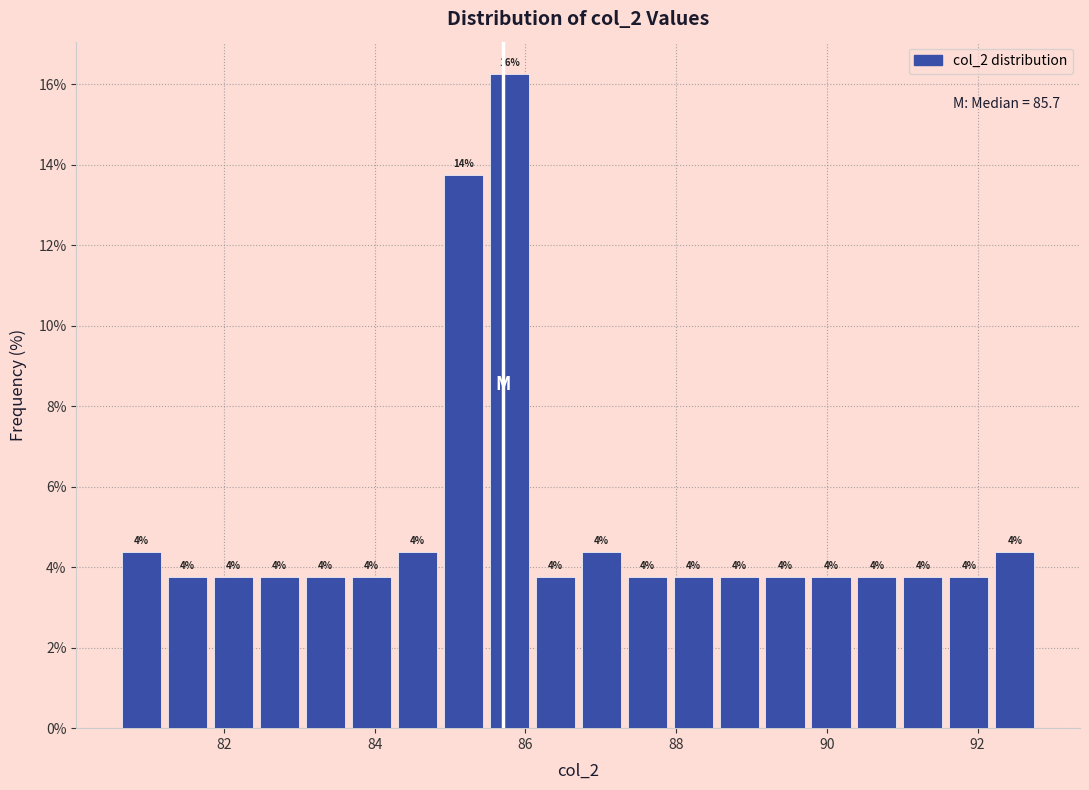

Read against the x-axis, roughly where is the centre of the tallest bar?

85.8